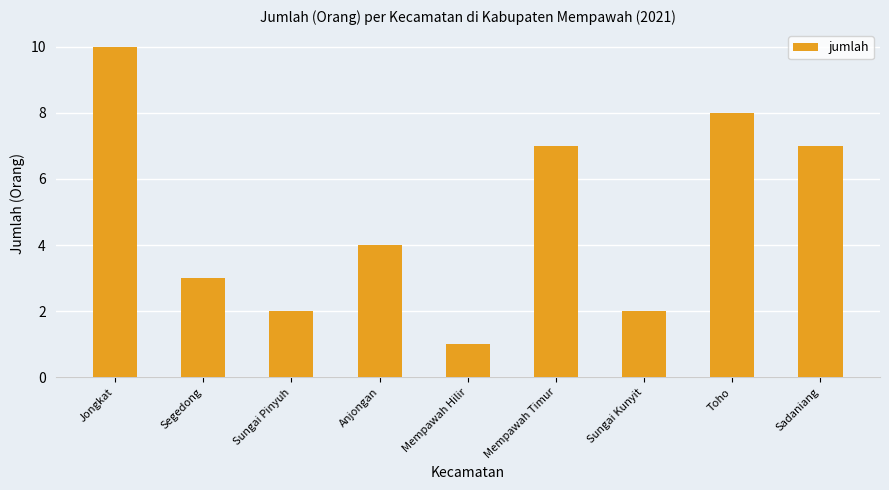

What is the average value?

5